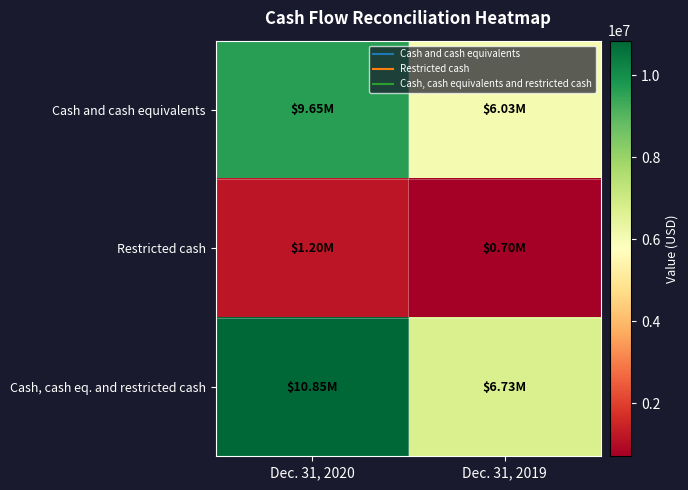

What is the spread (max minus min) of values at Dec. 31, 2020?

9649000